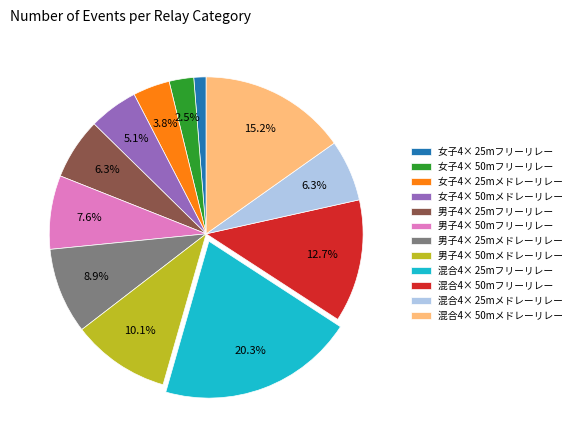

To the nearest percent, what is the difference between the largest and smallest slice percentages?

19%